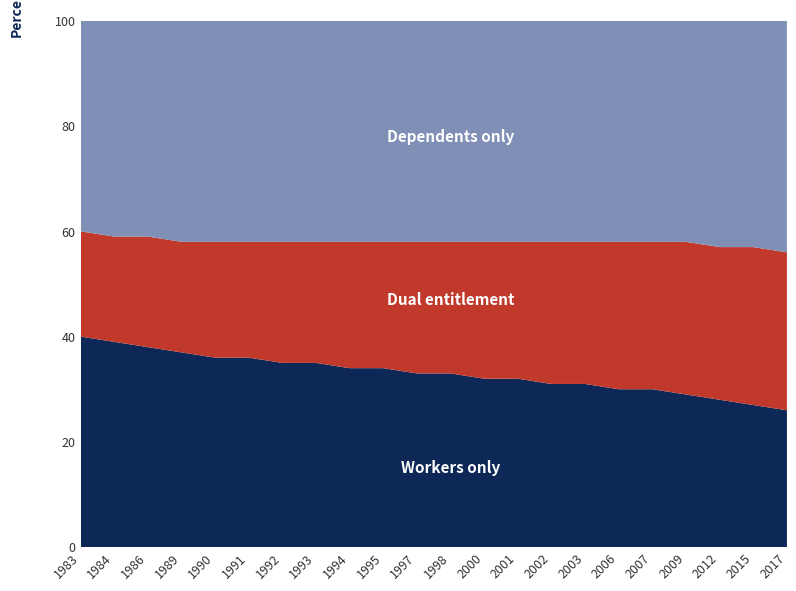

Reading left to right, what are all the values shown in this chart?

Workers only: 1983=40	1984=39	1986=38	1989=37	1990=36	1991=36	1992=35	1993=35	1994=34	1995=34	1997=33	1998=33	2000=32	2001=32	2002=31	2003=31	2006=30	2007=30	2009=29	2012=28	2015=27	2017=26
Dual entitlement: 1983=20	1984=20	1986=21	1989=21	1990=22	1991=22	1992=23	1993=23	1994=24	1995=24	1997=25	1998=25	2000=26	2001=26	2002=27	2003=27	2006=28	2007=28	2009=29	2012=29	2015=30	2017=30
Dependents only: 1983=40	1984=41	1986=41	1989=42	1990=42	1991=42	1992=42	1993=42	1994=42	1995=42	1997=42	1998=42	2000=42	2001=42	2002=42	2003=42	2006=42	2007=42	2009=42	2012=43	2015=43	2017=44